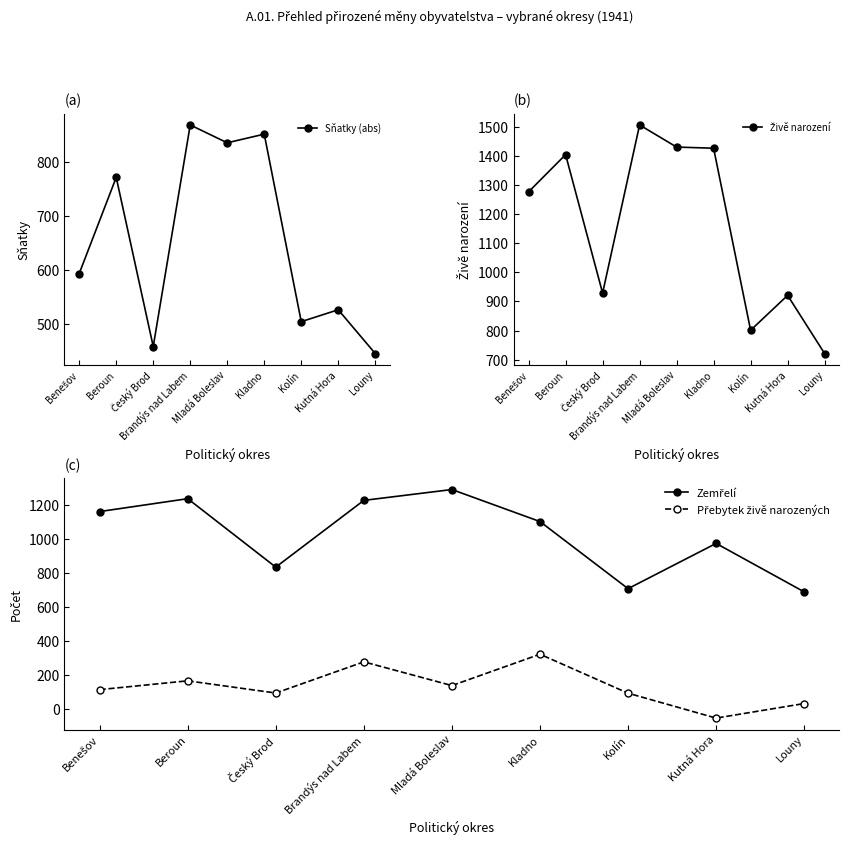

Which has a higher value, Kutná Hora or Benešov?

Benešov